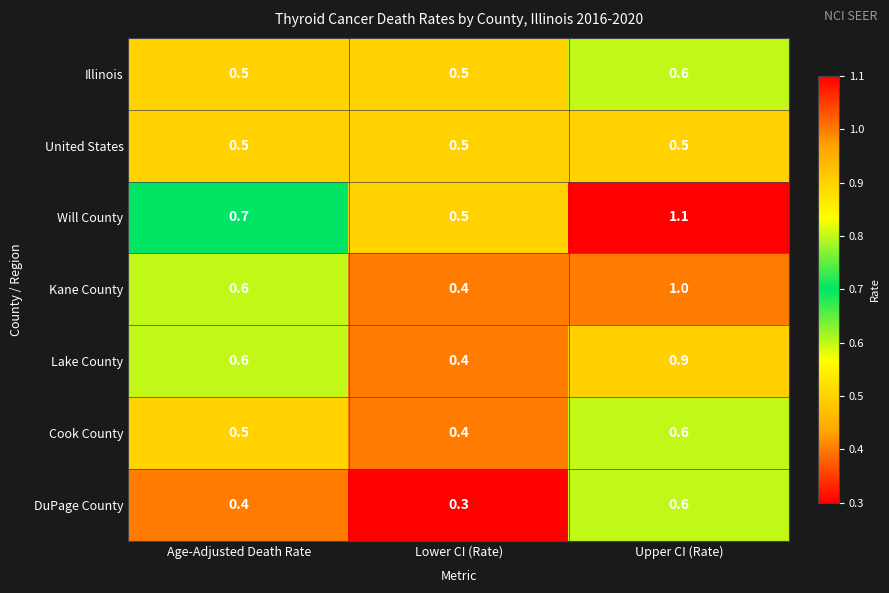

List the labels in order of Lake County value, largest first.

Upper CI (Rate), Age-Adjusted Death Rate, Lower CI (Rate)